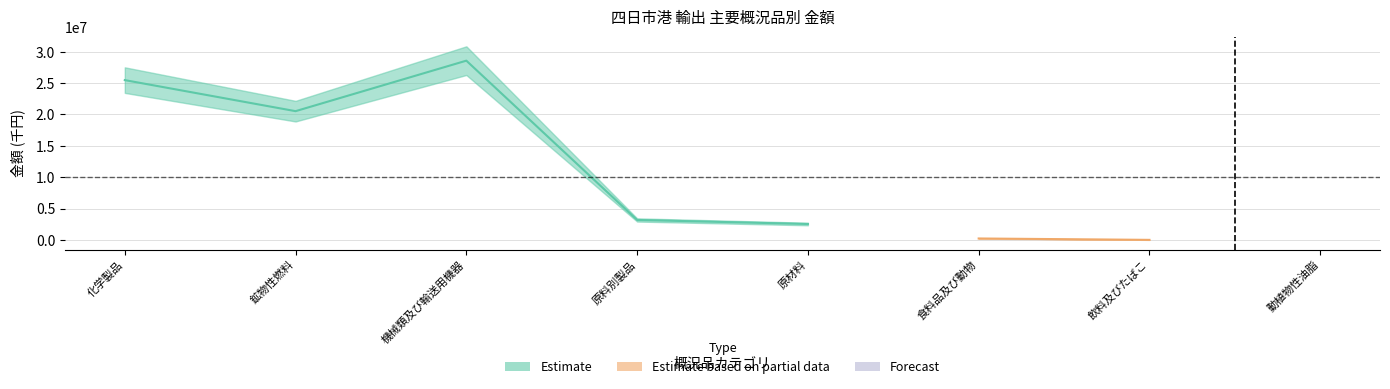

How many interior local valleys (lower than both neighbors) does the data have?

1